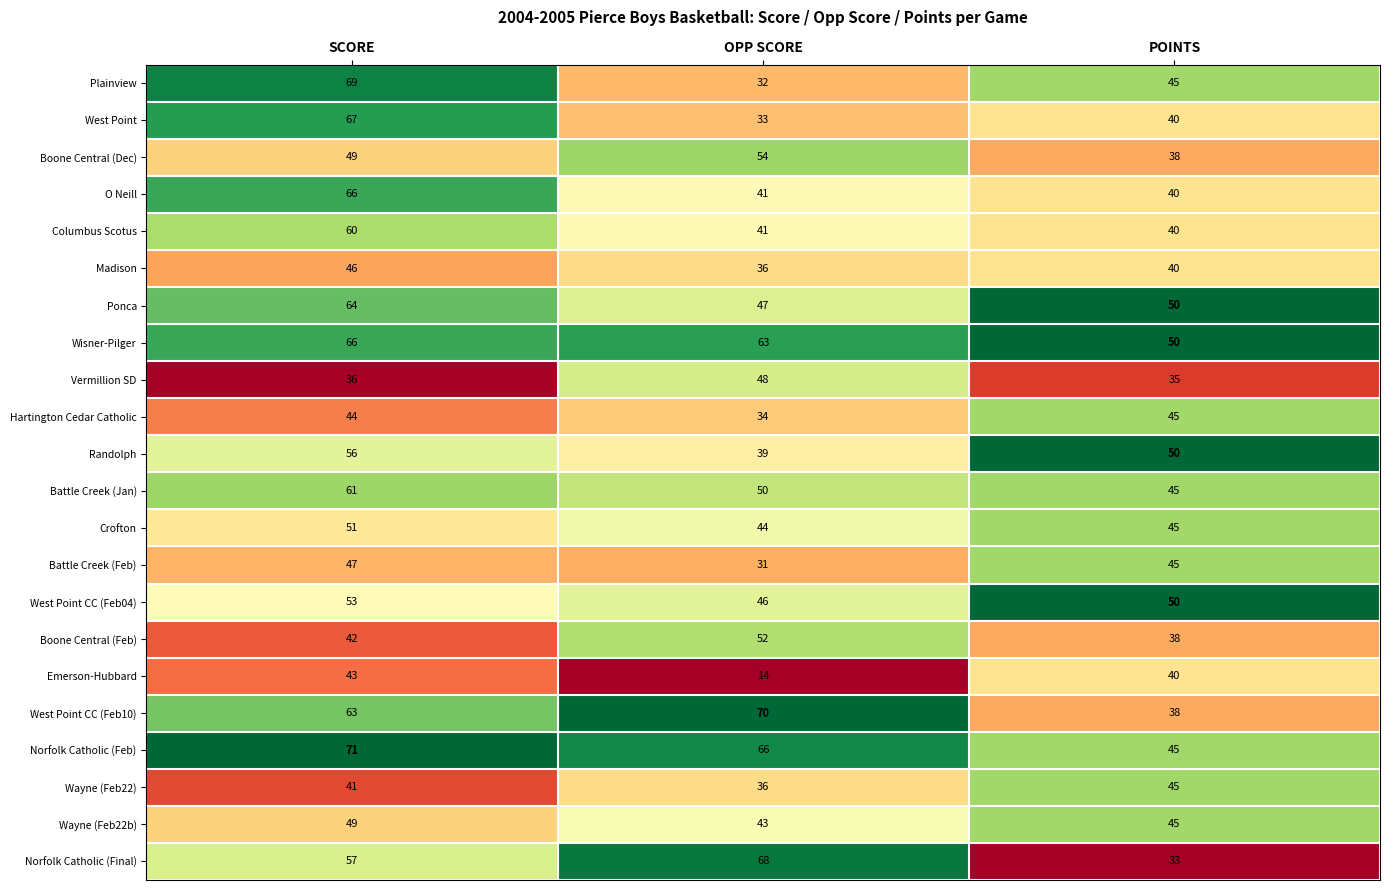

Which category has the highest value in the Wisner-Pilger series?

SCORE